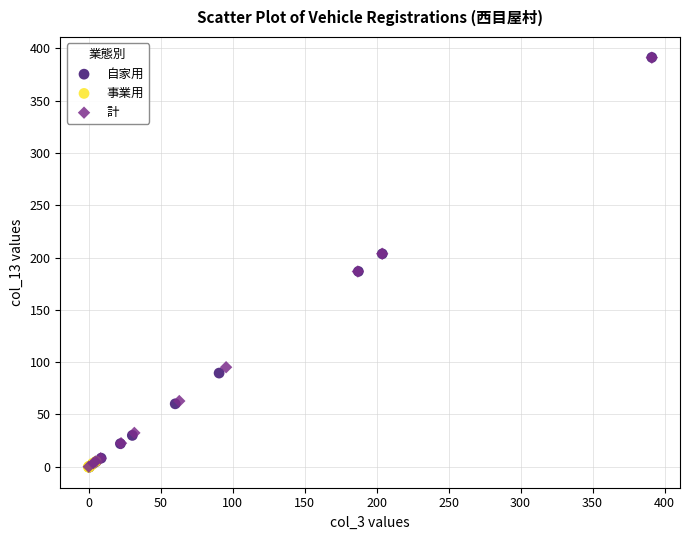

Which series has the largest Y range (max minus min)?

自家用